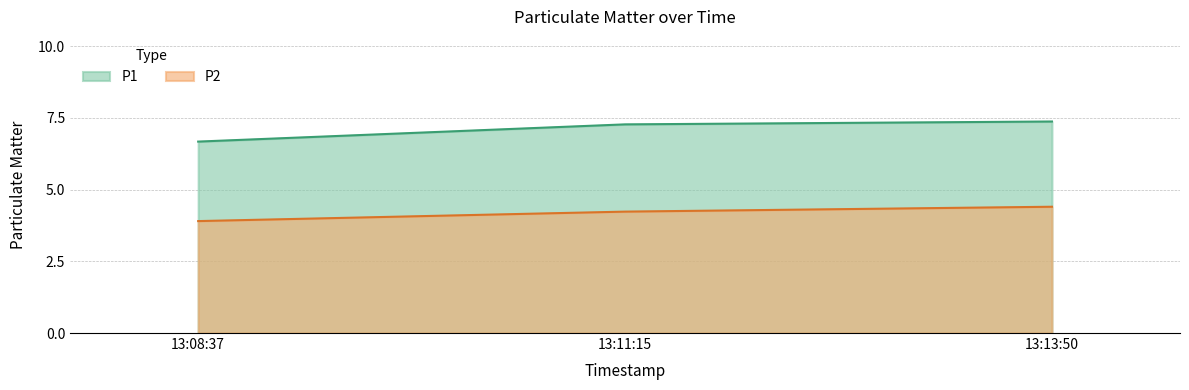

What is the sum of the P1 values at 13:13:50 and 13:11:15?

14.6